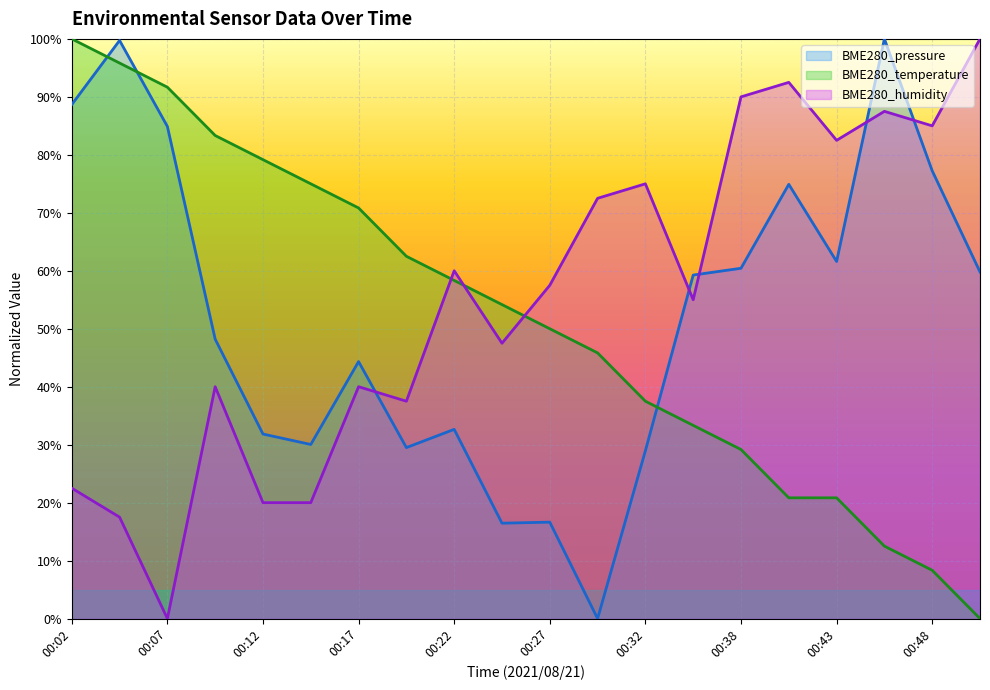

Which series ends up on top after the final intersection of BME280_humidity and BME280_temperature?

BME280_humidity